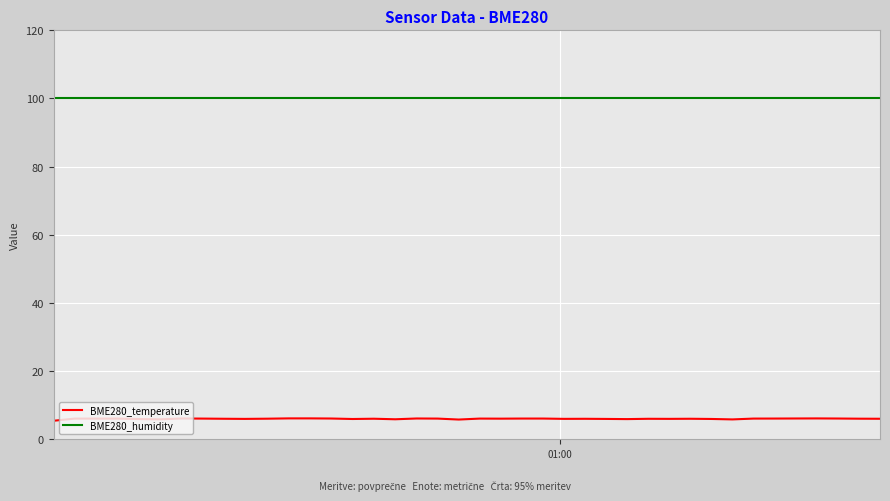

Does the chart display data point markers on the line(s)?

No